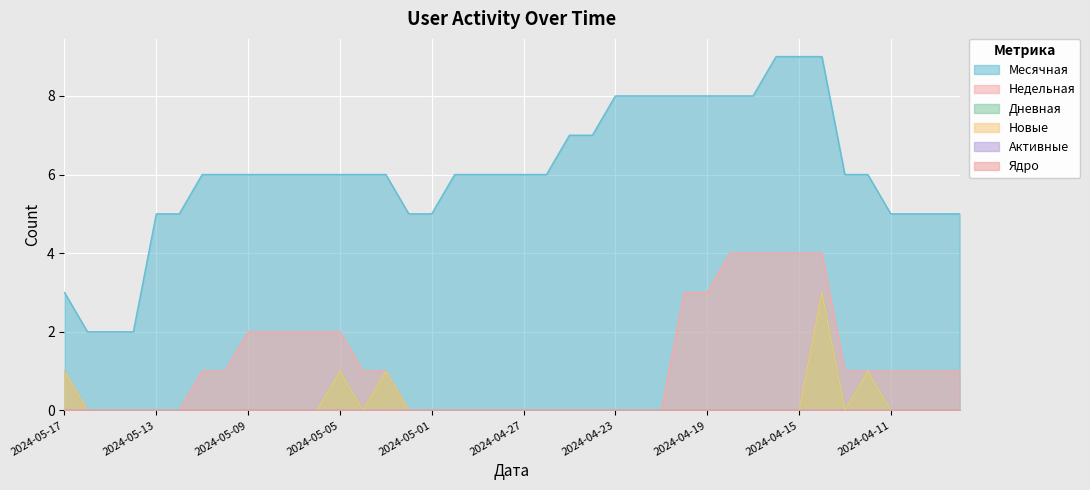

What is the label of the 19th point from the right?

2024-04-26